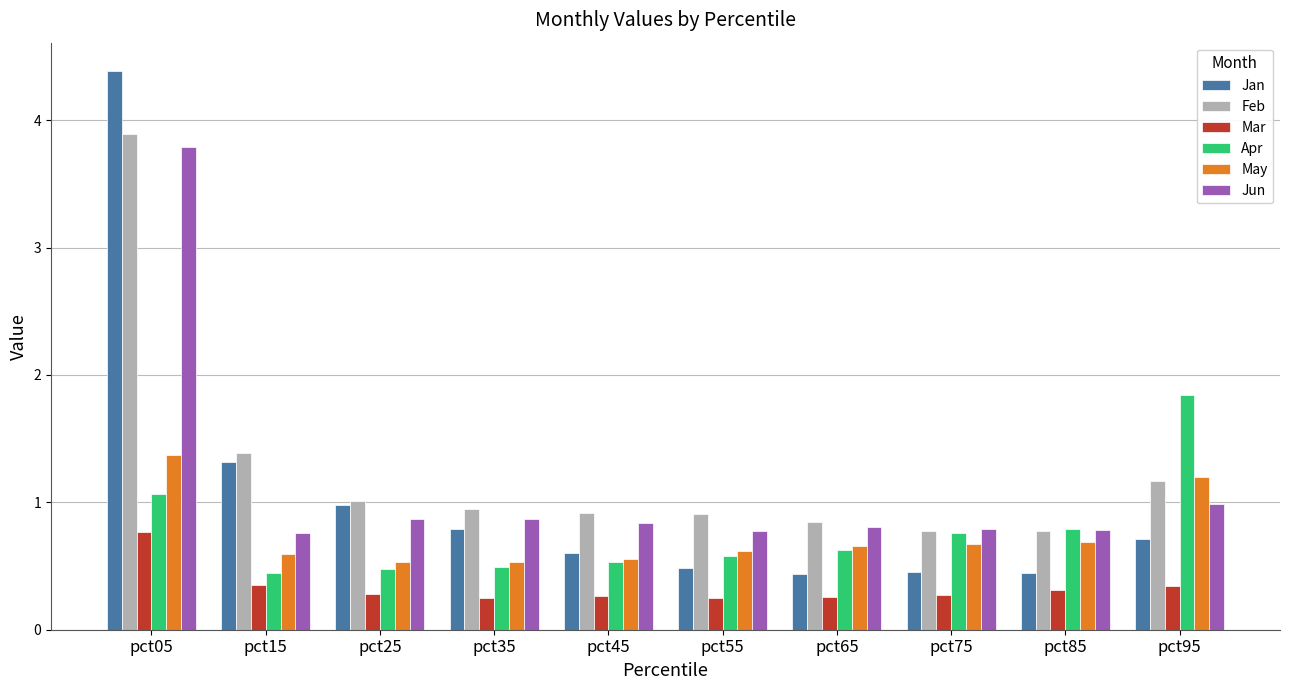

What is the lowest value of the Jan series?

0.4